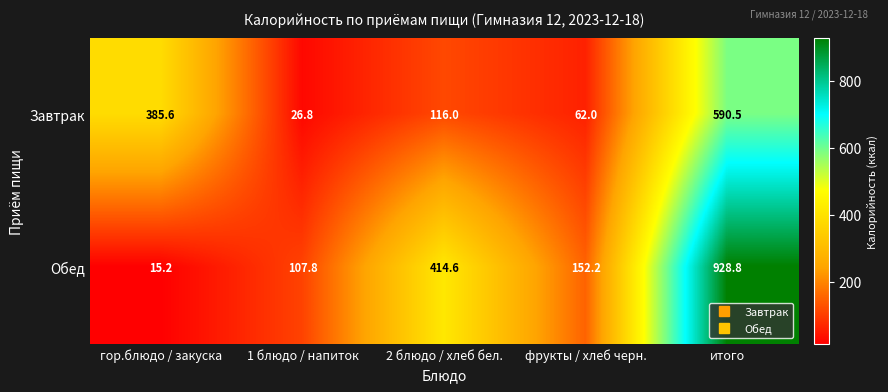

Reading left to right, transcribe all the data shown in this chart.

Завтрак: гор.блюдо / закуска=385.6	1 блюдо / напиток=26.8	2 блюдо / хлеб бел.=116.0	фрукты / хлеб черн.=62.0	итого=590.5
Обед: гор.блюдо / закуска=15.2	1 блюдо / напиток=107.8	2 блюдо / хлеб бел.=414.6	фрукты / хлеб черн.=152.2	итого=928.8